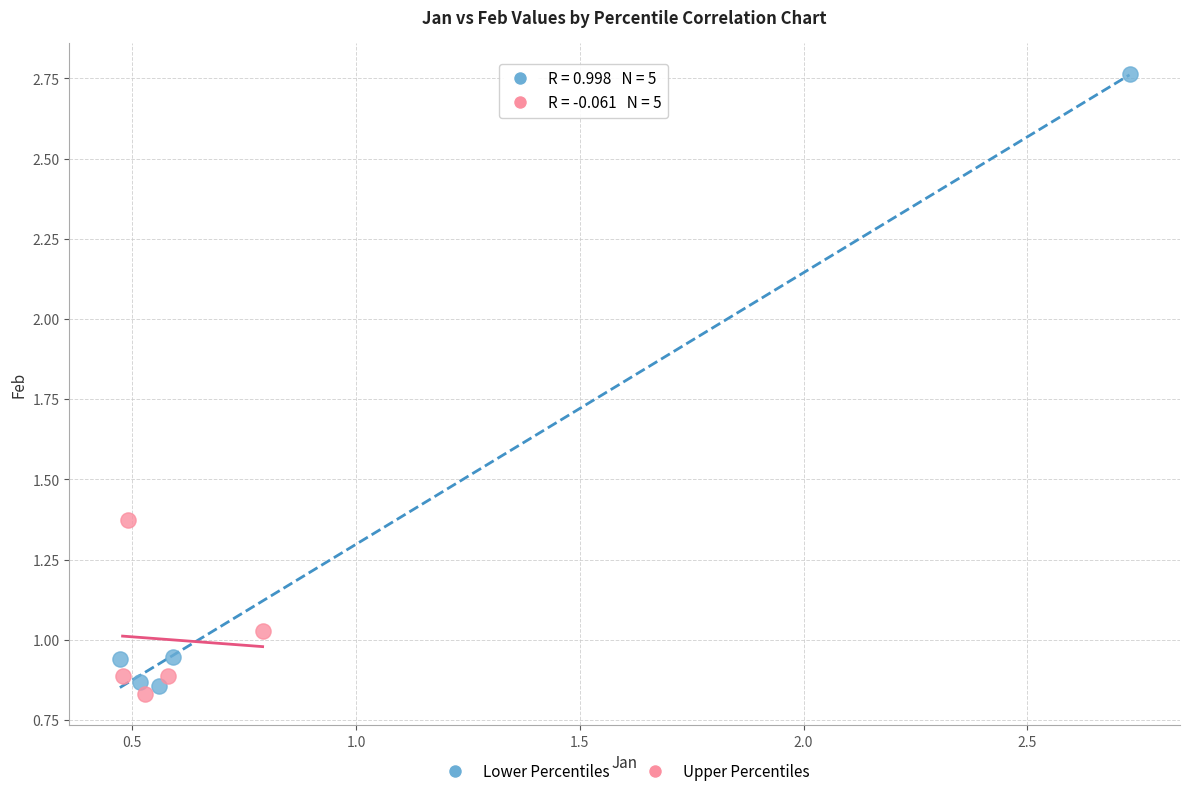

Which series reaches the maximum Y coordinate?

Lower Percentiles